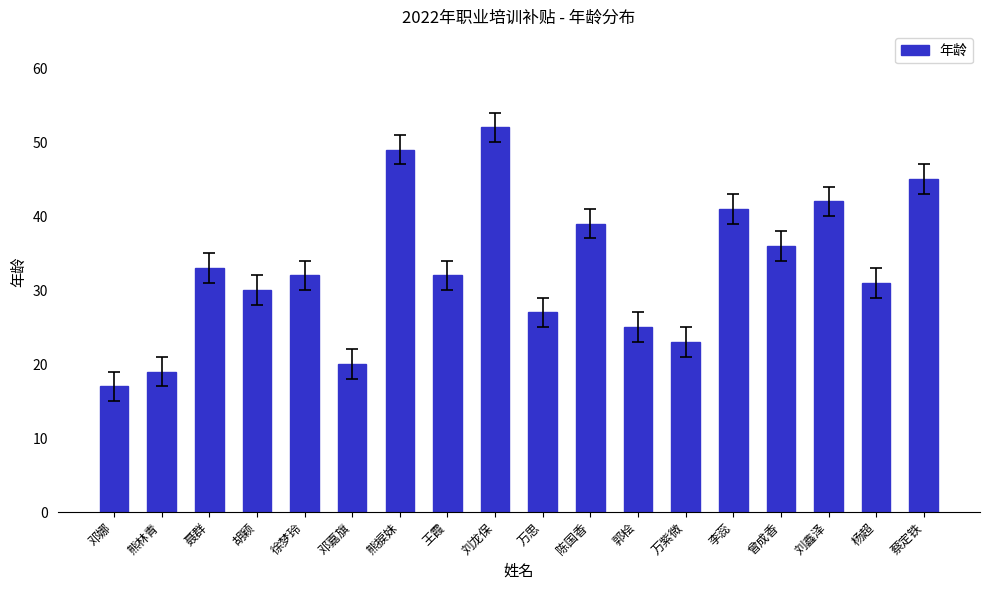

What is the change in value from 曾成香 to 蔡定铁?

+9